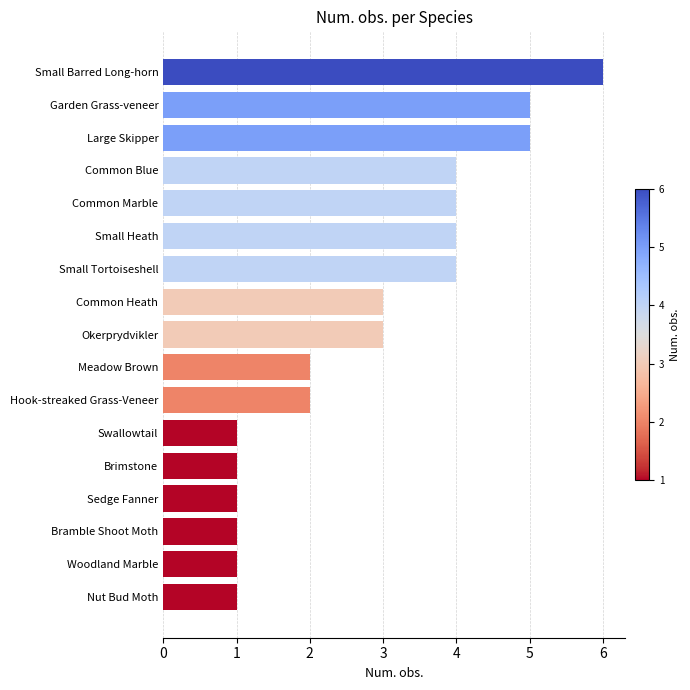

Approximately how many times larger is the value at Swallowtail compared to Brimstone?

1.0